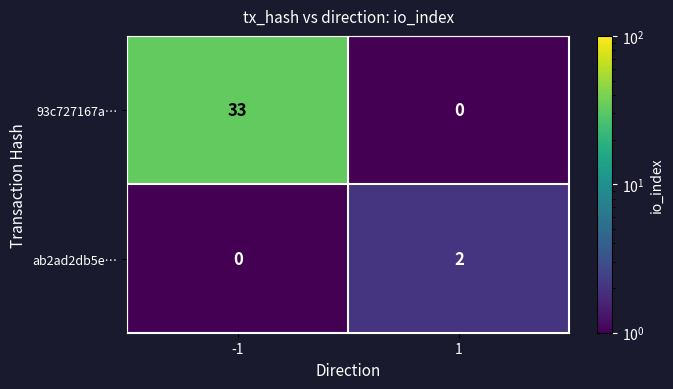

Rank the series by their average value, from highest to lowest.

93c727167a…, ab2ad2db5e…